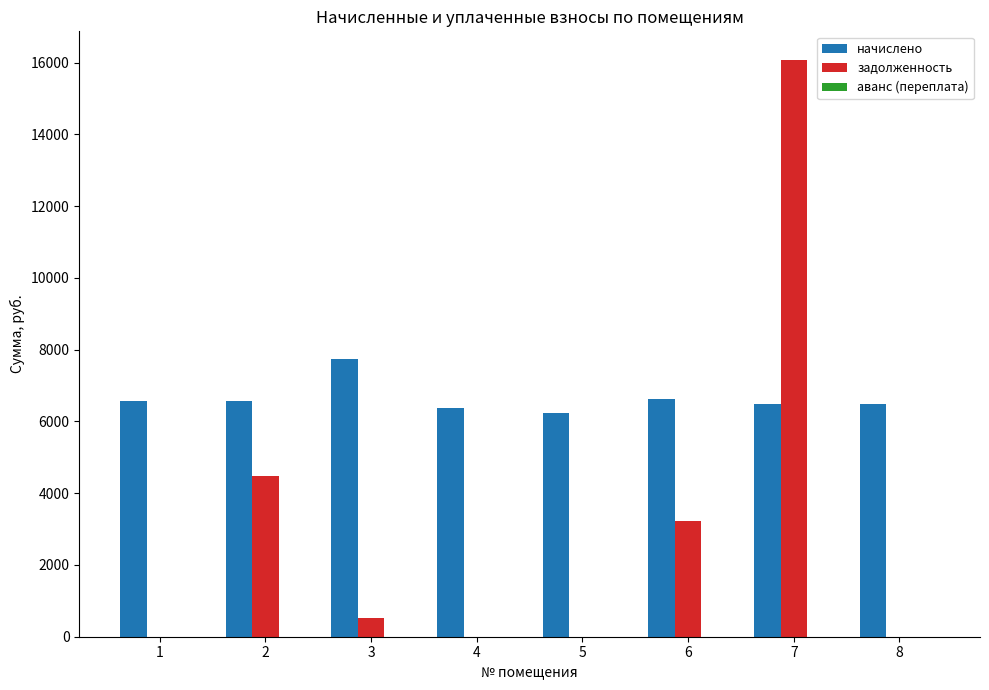

Which series changed the most between 3 and 4?

начислено